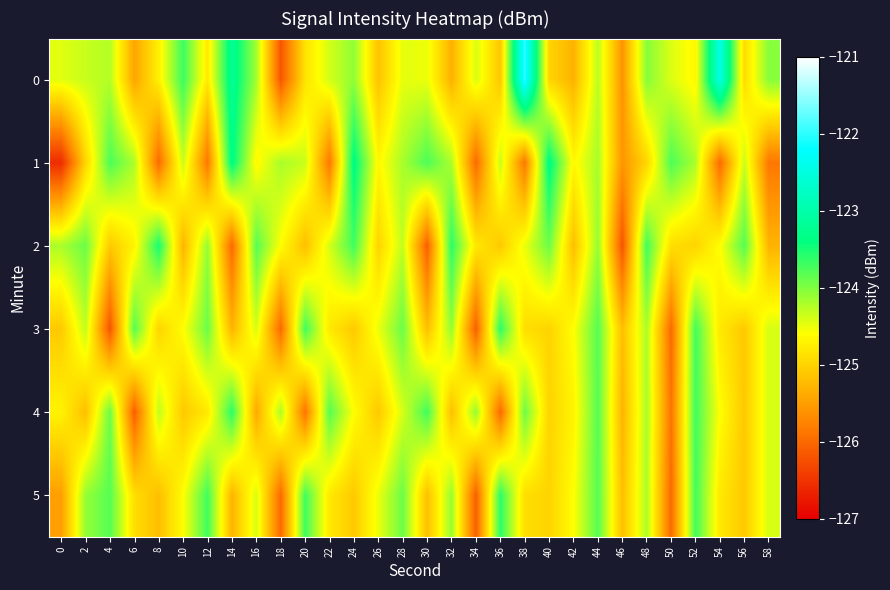

Reading right to left, what are all the values shown in this chart?

0: 58=-124.0	56=-124.9	54=-122.4	52=-124.7	50=-124.4	48=-124.0	46=-125.6	44=-124.3	42=-125.3	40=-125.0	38=-122.0	36=-125.1	34=-124.4	32=-125.3	30=-124.5	28=-124.5	26=-125.2	24=-124.1	22=-124.4	20=-124.9	18=-126.2	16=-124.2	14=-123.2	12=-124.8	10=-123.7	8=-124.7	6=-125.4	4=-124.2	2=-124.3	0=-124.5
1: 58=-125.9	56=-124.3	54=-126.0	52=-124.2	50=-123.8	48=-125.0	46=-125.6	44=-124.2	42=-124.7	40=-123.3	38=-125.9	36=-124.3	34=-126.0	32=-124.2	30=-123.8	28=-124.2	26=-124.7	24=-123.3	22=-125.9	20=-124.3	18=-124.2	16=-124.7	14=-123.3	12=-125.9	10=-124.3	8=-126.0	6=-124.2	4=-123.8	2=-125.0	0=-126.6
2: 58=-125.3	56=-123.8	54=-124.6	52=-125.0	50=-124.9	48=-123.7	46=-126.2	44=-124.1	42=-125.2	40=-123.9	38=-124.5	36=-125.1	34=-124.8	32=-123.6	30=-126.1	28=-124.3	26=-125.0	24=-123.7	22=-124.4	20=-125.2	18=-124.6	16=-123.8	14=-126.0	12=-124.1	10=-125.3	8=-123.5	6=-124.7	4=-125.1	2=-123.9	0=-124.2
3: 58=-124.4	56=-125.1	54=-124.8	52=-123.7	50=-126.0	48=-124.2	46=-125.2	44=-123.8	42=-124.6	40=-125.0	38=-124.9	36=-123.6	34=-126.1	32=-124.1	30=-125.2	28=-123.9	26=-124.5	24=-125.1	22=-124.8	20=-123.7	18=-126.0	16=-124.4	14=-125.3	12=-123.9	10=-124.6	8=-125.0	6=-123.8	4=-126.2	2=-124.3	0=-125.1
4: 58=-124.4	56=-125.1	54=-124.6	52=-123.7	50=-125.9	48=-124.2	46=-125.3	44=-123.8	42=-124.7	40=-125.0	38=-123.9	36=-126.0	34=-124.1	32=-125.2	30=-123.7	28=-124.4	26=-125.1	24=-124.6	22=-123.8	20=-125.9	18=-124.2	16=-125.4	14=-123.6	12=-124.8	10=-125.1	8=-124.3	6=-126.1	4=-123.9	2=-125.2	0=-124.7
5: 58=-124.4	56=-125.1	54=-124.8	52=-123.7	50=-126.0	48=-124.2	46=-125.2	44=-123.8	42=-124.6	40=-125.0	38=-124.9	36=-123.6	34=-126.1	32=-124.1	30=-125.2	28=-123.9	26=-124.5	24=-125.1	22=-124.8	20=-123.7	18=-126.0	16=-124.4	14=-125.3	12=-123.7	10=-124.6	8=-125.2	6=-124.9	4=-123.8	2=-124.1	0=-125.5